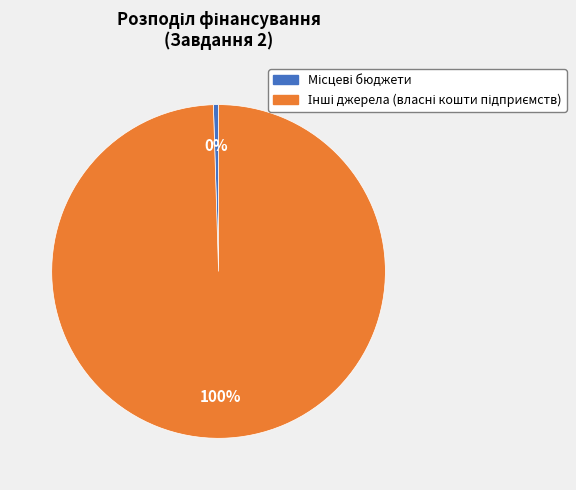

Is there any slice that represents more than half of the pie?

Yes